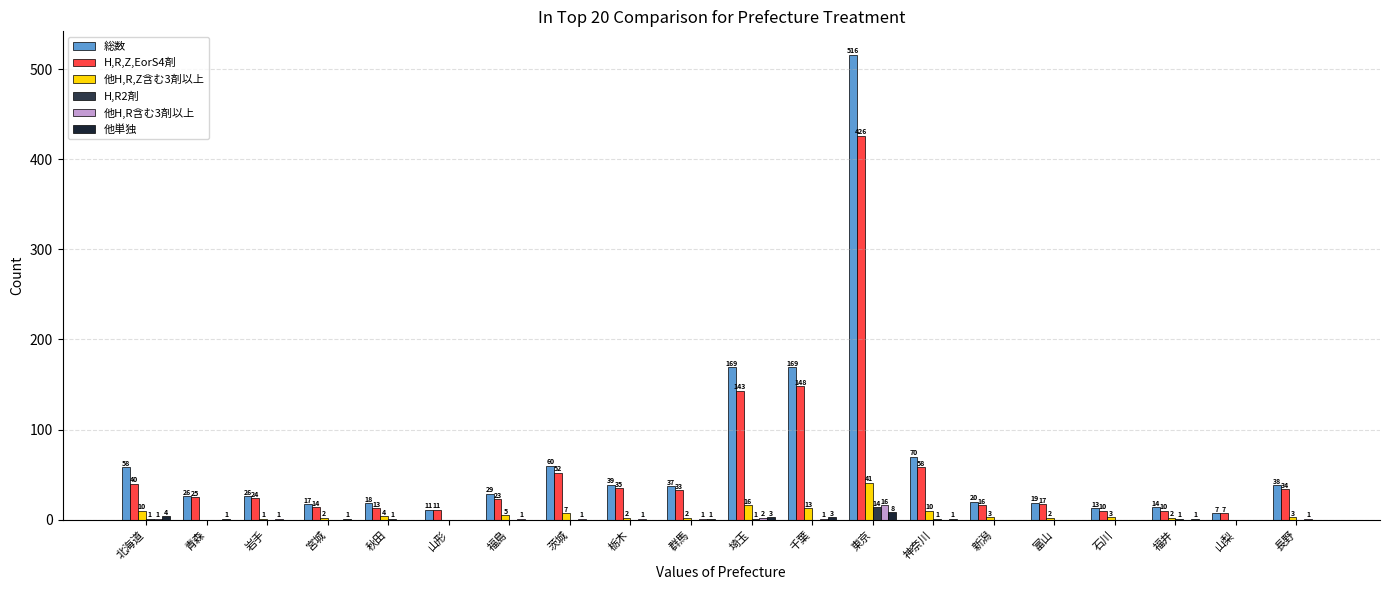

What is the spread (max minus min) of values at 岩手?

26